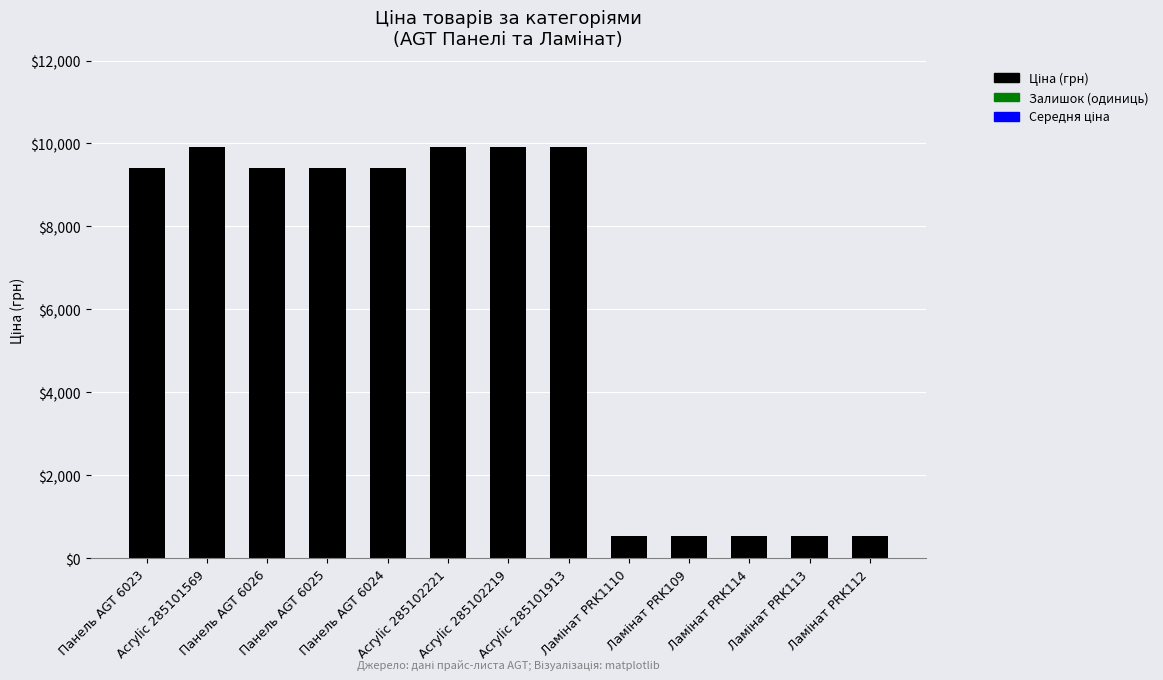

What is the difference between the maximum and minimum values?

9373.1